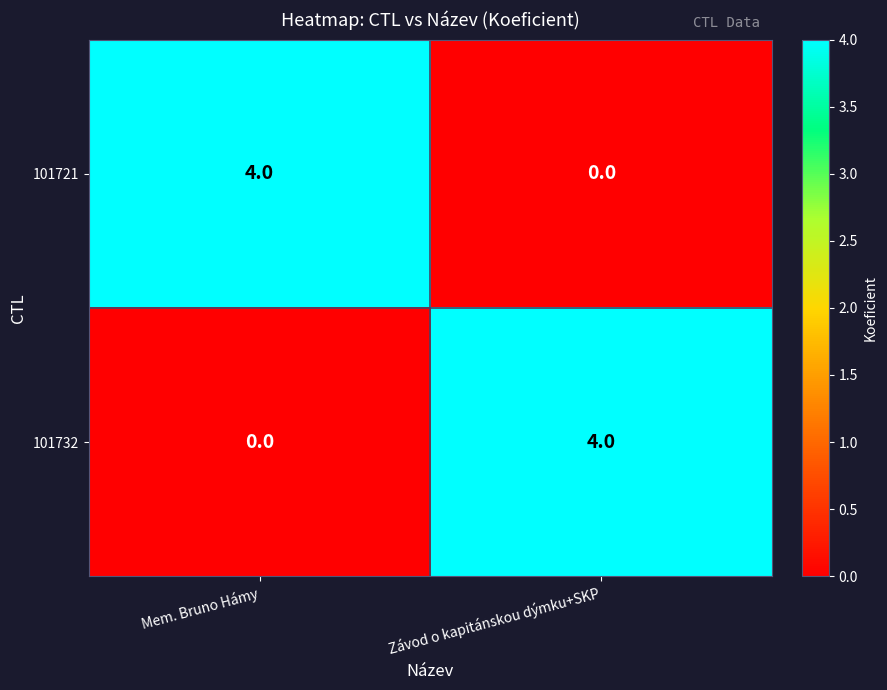

The value of 101732 at Mem. Bruno Hámy is 3. True or false?

False